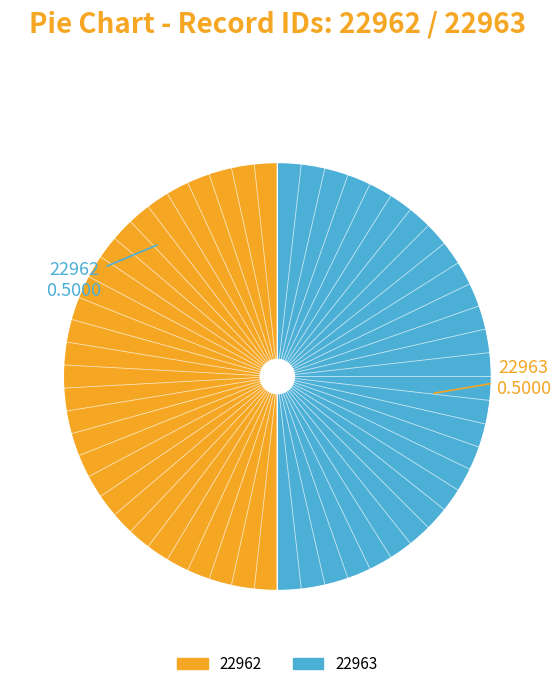

True or false: 22963 accounts for 39% of the total.

False